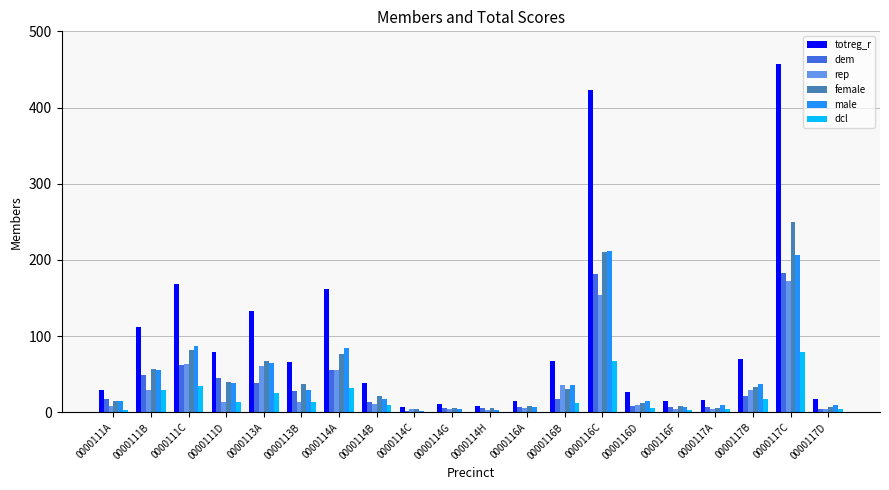

What are all the series names shown in the legend?

totreg_r, dem, rep, female, male, dcl